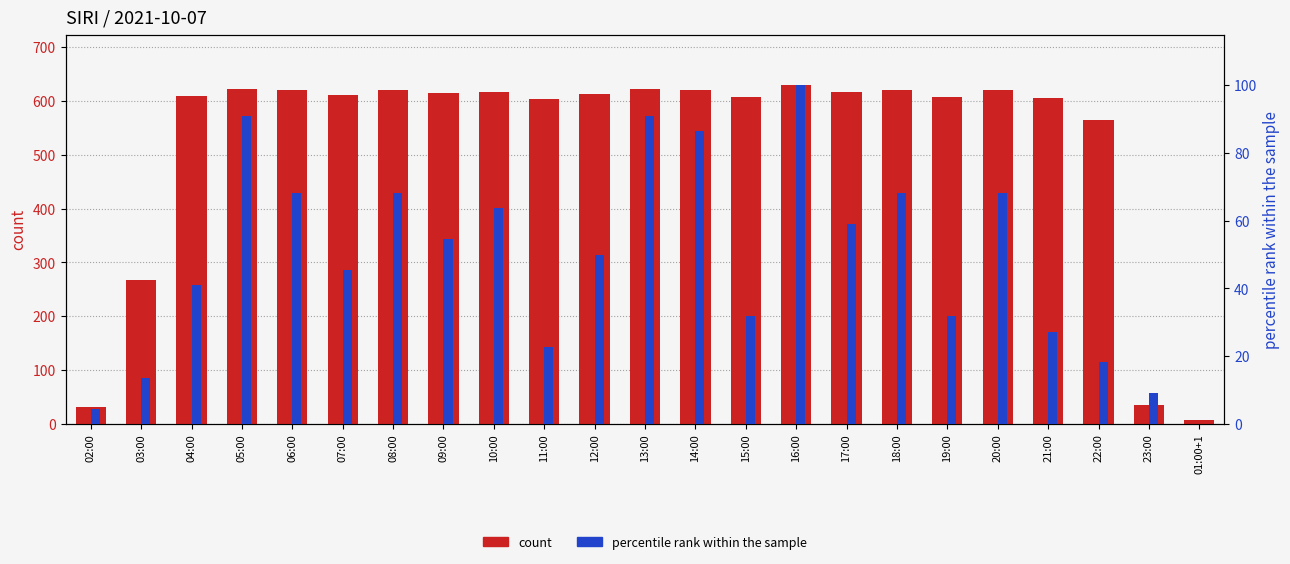

What is the value of the percentile rank within the sample bar at the 22nd from the left?

9.1